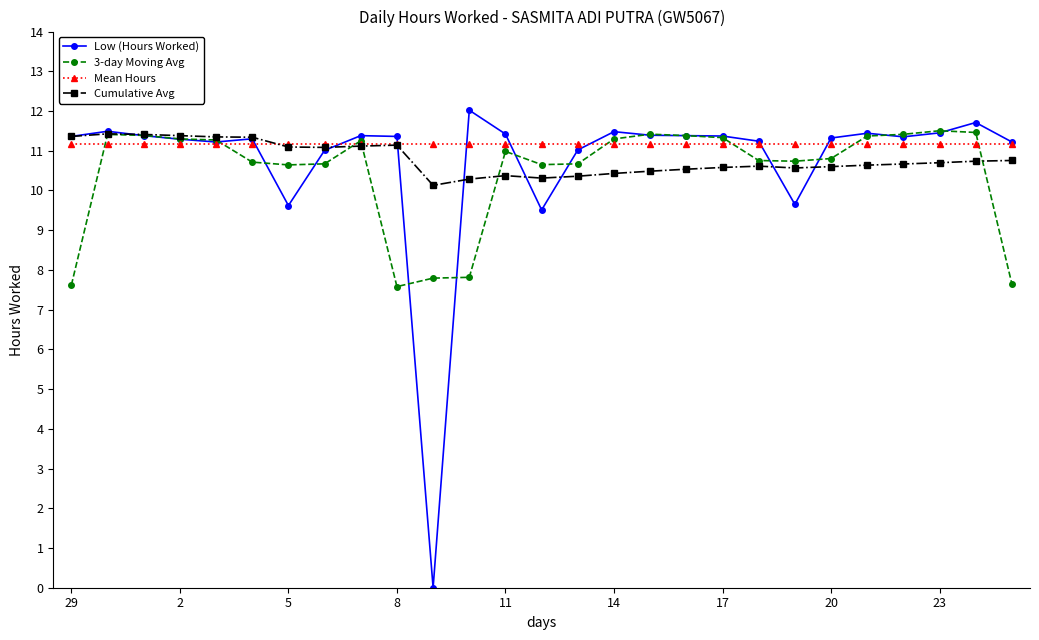

Which series has the largest range (max minus min)?

Low (Hours Worked)